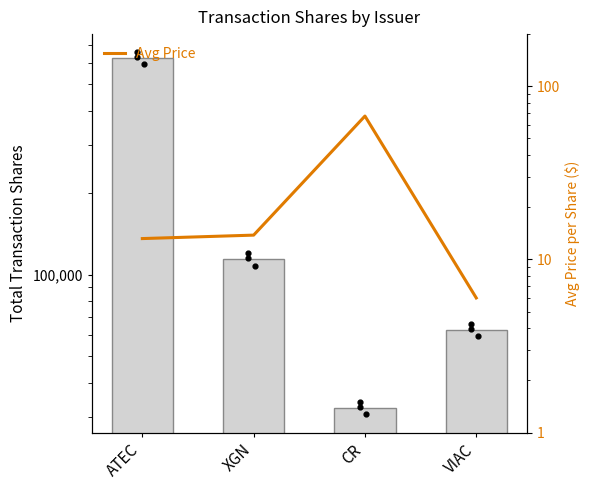

Which series has the widest spread of Y values?

Shares